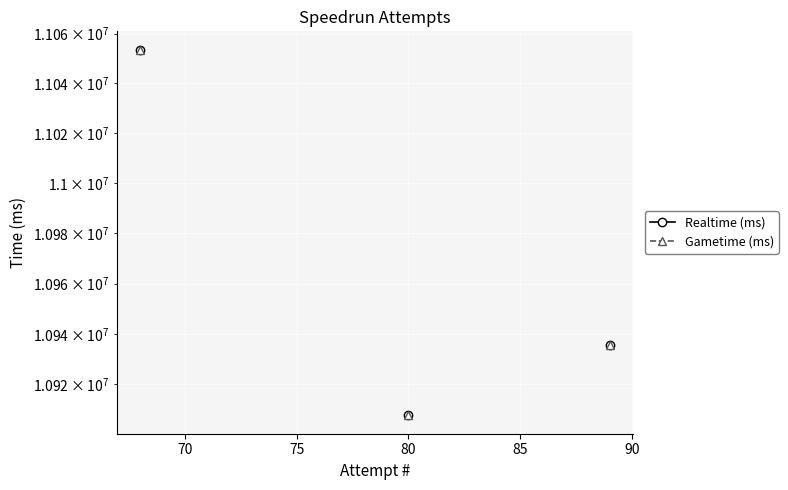

Is the value of Gametime (ms) at 90 greater than the value of Realtime (ms) at 22?

No